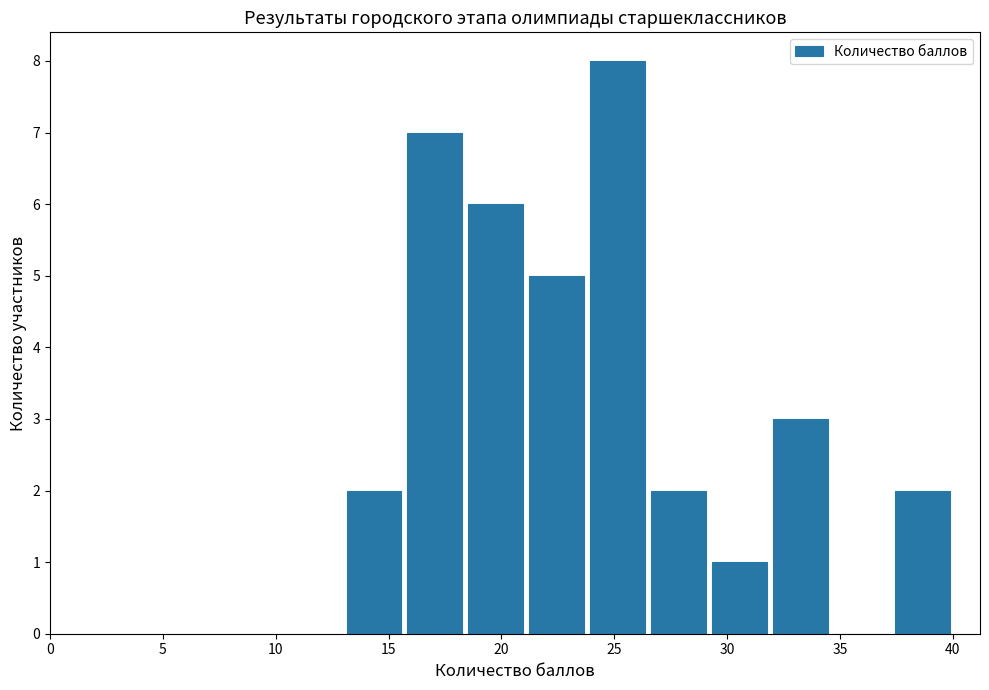

Which range on the x-axis has the tallest bar?

23.8 to 26.5